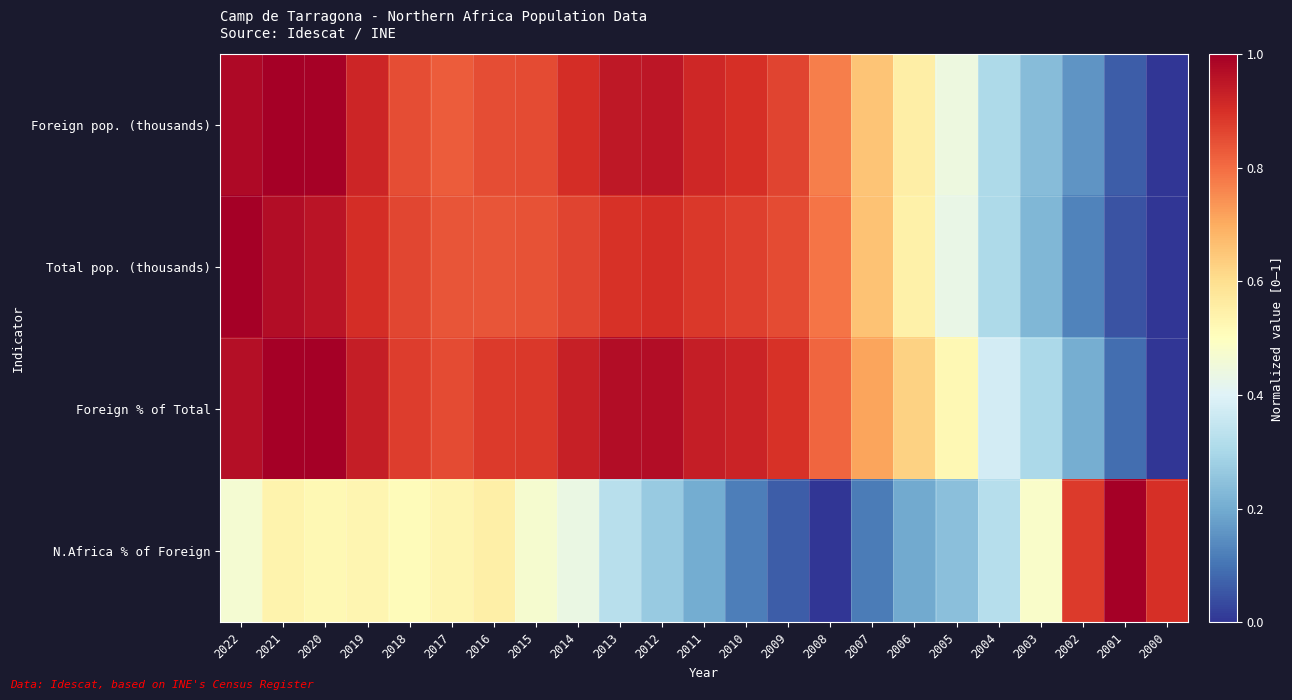

What is the difference between the highest and lowest values at 2012?

0.7